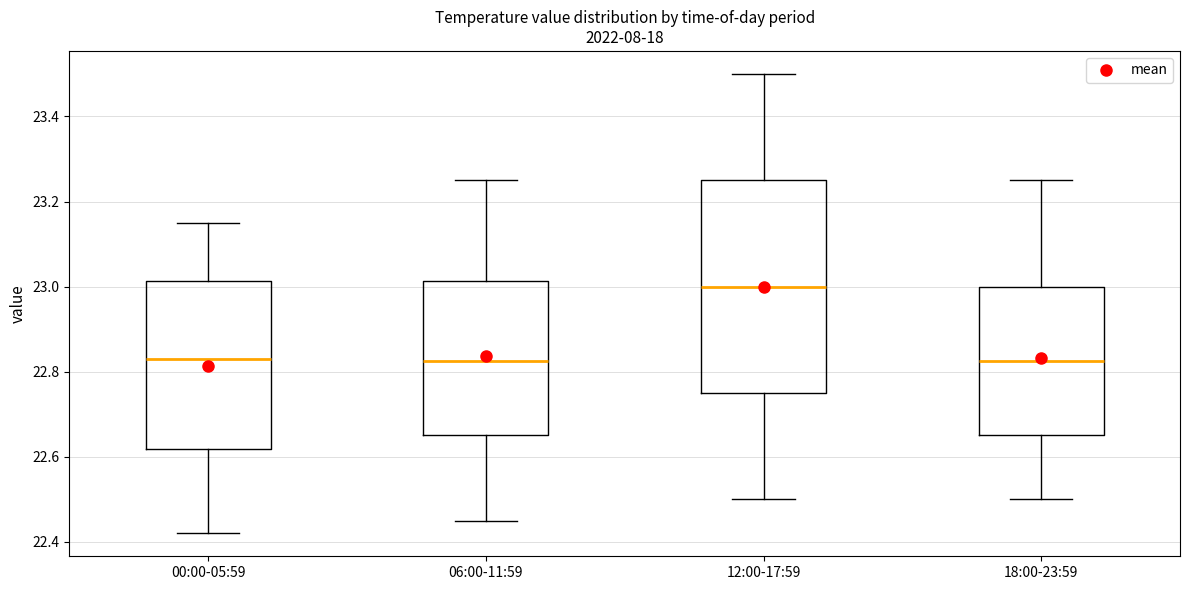

Reading left to right, transcribe this box plot: for each box, give where its median line is, the range the box spans, and where its two whiskers end, as read against the y-axis. The values are not printed on the chart, so give them approximately, as read against the axis.

00:00-05:59: median 22.84, box 22.62 to 23.02, whiskers 22.42 to 23.16
06:00-11:59: median 22.82, box 22.66 to 23.02, whiskers 22.46 to 23.26
12:00-17:59: median 23.00, box 22.76 to 23.26, whiskers 22.50 to 23.50
18:00-23:59: median 22.82, box 22.66 to 23.00, whiskers 22.50 to 23.26